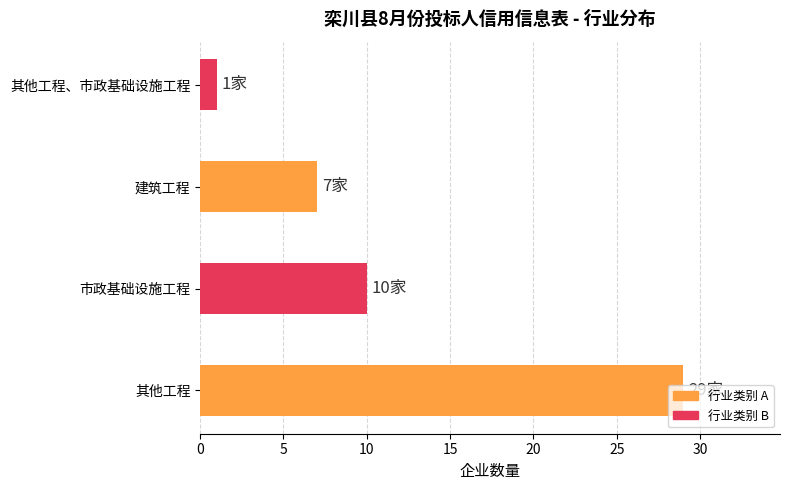

List the labels in order of value, largest first.

其他工程, 市政基础设施工程, 建筑工程, 其他工程、市政基础设施工程